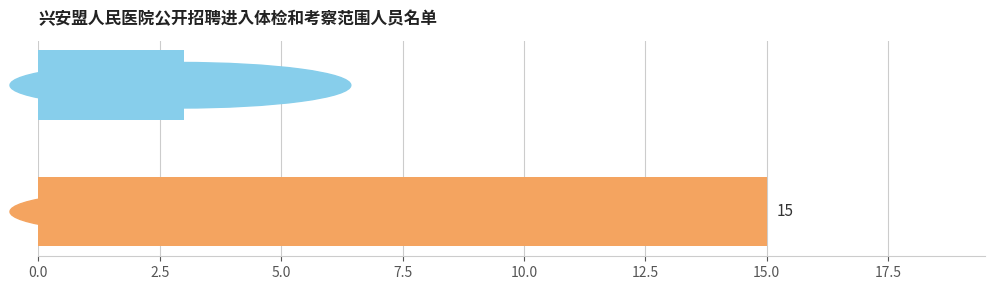

What is the minimum value shown in the chart?

3